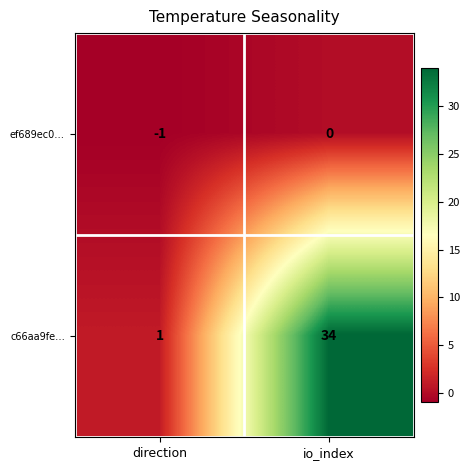

Reading left to right, extract all data points from this chart.

ef689ec0…: direction=-1	io_index=0
c66aa9fe…: direction=1	io_index=34